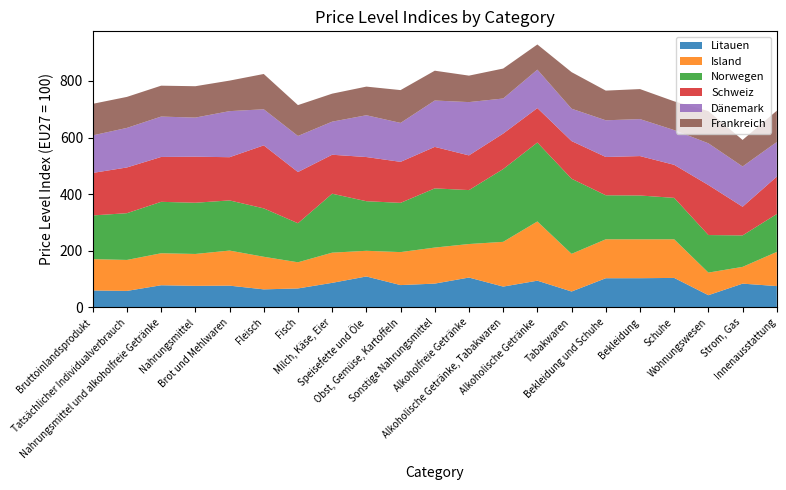

Reading right to left, transcribe all the data shown in this chart.

Litauen: Innenausstattung=75.4	Strom, Gas=84.0	Wohnungswesen=43.2	Schuhe=104.2	Bekleidung=103.2	Bekleidung und Schuhe=103.1	Tabakwaren=56.2	Alkoholische Getränke=94.4	Alkoholische Getränke, Tabakwaren=73.6	Alkoholfreie Getränke=105.5	Sonstige Nahrungsmittel=84.1	Obst, Gemüse, Kartoffeln=78.9	Speisefette und Öle=109.3	Milch, Käse, Eier=86.8	Fisch=67.0	Fleisch=63.8	Brot und Mehlwaren=76.9	Nahrungsmittel=76.2	Nahrungsmittel und alkoholfreie Getränke=78.3	Tatsächlicher Individualverbrauch=58.3	Bruttoinlandsprodukt=59.8
Island: Innenausstattung=120.7	Strom, Gas=59.2	Wohnungswesen=79.8	Schuhe=136.4	Bekleidung=137.4	Bekleidung und Schuhe=137.5	Tabakwaren=133.0	Alkoholische Getränke=209.2	Alkoholische Getränke, Tabakwaren=158.0	Alkoholfreie Getränke=118.4	Sonstige Nahrungsmittel=127.3	Obst, Gemüse, Kartoffeln=116.5	Speisefette und Öle=90.7	Milch, Käse, Eier=106.6	Fisch=92.4	Fleisch=115.1	Brot und Mehlwaren=123.9	Nahrungsmittel=112.6	Nahrungsmittel und alkoholfreie Getränke=113.0	Tatsächlicher Individualverbrauch=109.4	Bruttoinlandsprodukt=110.8
Norwegen: Innenausstattung=133.8	Strom, Gas=111.1	Wohnungswesen=132.6	Schuhe=146.3	Bekleidung=154.7	Bekleidung und Schuhe=155.5	Tabakwaren=265.3	Alkoholische Getränke=278.8	Alkoholische Getränke, Tabakwaren=257.0	Alkoholfreie Getränke=190.5	Sonstige Nahrungsmittel=209.0	Obst, Gemüse, Kartoffeln=173.9	Speisefette und Öle=175.1	Milch, Käse, Eier=208.2	Fisch=137.9	Fleisch=170.9	Brot und Mehlwaren=177.1	Nahrungsmittel=180.9	Nahrungsmittel und alkoholfreie Getränke=181.6	Tatsächlicher Individualverbrauch=165.1	Bruttoinlandsprodukt=154.3
Schweiz: Innenausstattung=132.1	Strom, Gas=101.2	Wohnungswesen=176.6	Schuhe=116.7	Bekleidung=139.2	Bekleidung und Schuhe=135.2	Tabakwaren=133.0	Alkoholische Getränke=121.6	Alkoholische Getränke, Tabakwaren=125.3	Alkoholfreie Getränke=122.5	Sonstige Nahrungsmittel=146.5	Obst, Gemüse, Kartoffeln=144.8	Speisefette und Öle=156.0	Milch, Käse, Eier=137.6	Fisch=180.8	Fleisch=222.5	Brot und Mehlwaren=152.6	Nahrungsmittel=162.7	Nahrungsmittel und alkoholfreie Getränke=158.5	Tatsächlicher Individualverbrauch=161.5	Bruttoinlandsprodukt=150.1
Dänemark: Innenausstattung=122.2	Strom, Gas=142.3	Wohnungswesen=147.4	Schuhe=122.7	Bekleidung=130.6	Bekleidung und Schuhe=129.6	Tabakwaren=114.3	Alkoholische Getränke=135.7	Alkoholische Getränke, Tabakwaren=123.9	Alkoholfreie Getränke=188.2	Sonstige Nahrungsmittel=163.8	Obst, Gemüse, Kartoffeln=137.5	Speisefette und Öle=147.6	Milch, Käse, Eier=116.8	Fisch=127.4	Fleisch=127.5	Brot und Mehlwaren=162.7	Nahrungsmittel=138.0	Nahrungsmittel und alkoholfreie Getränke=142.6	Tatsächlicher Individualverbrauch=139.7	Bruttoinlandsprodukt=132.6
Frankreich: Innenausstattung=110.5	Strom, Gas=93.7	Wohnungswesen=113.6	Schuhe=101.5	Bekleidung=106.0	Bekleidung und Schuhe=104.8	Tabakwaren=129.1	Alkoholische Getränke=88.9	Alkoholische Getränke, Tabakwaren=105.8	Alkoholfreie Getränke=93.5	Sonstige Nahrungsmittel=105.3	Obst, Gemüse, Kartoffeln=115.9	Speisefette und Öle=101.1	Milch, Käse, Eier=98.9	Fisch=109.0	Fleisch=124.6	Brot und Mehlwaren=107.8	Nahrungsmittel=110.8	Nahrungsmittel und alkoholfreie Getränke=109.1	Tatsächlicher Individualverbrauch=109.5	Bruttoinlandsprodukt=111.4